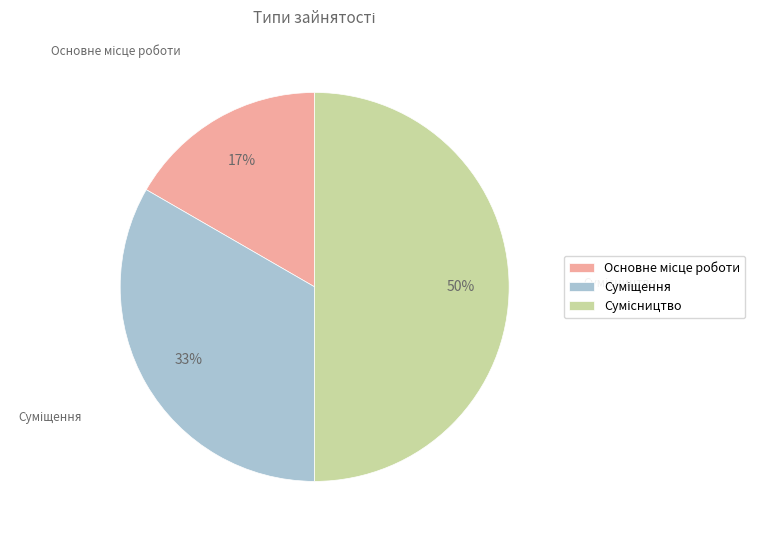

To the nearest percent, what is the difference between the largest and smallest slice percentages?

33%